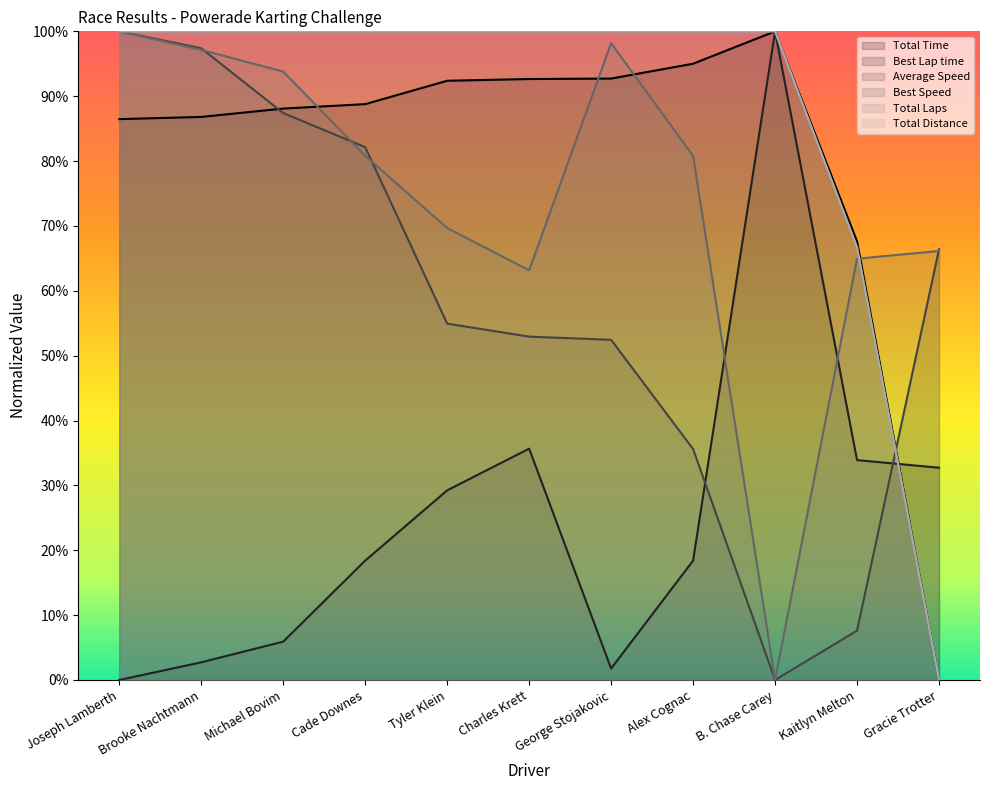

At which category is the sum across all series the highest?

Joseph Lamberth